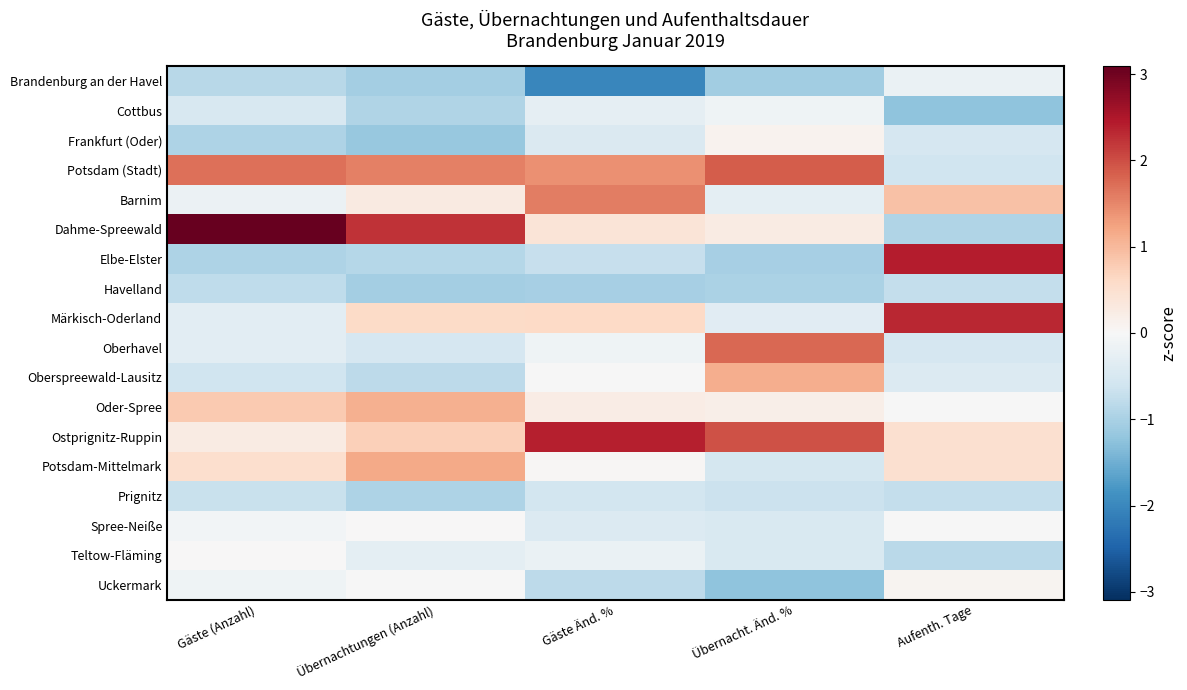

What is the spread (max minus min) of values at Übernachtungen (Anzahl)?

3.4